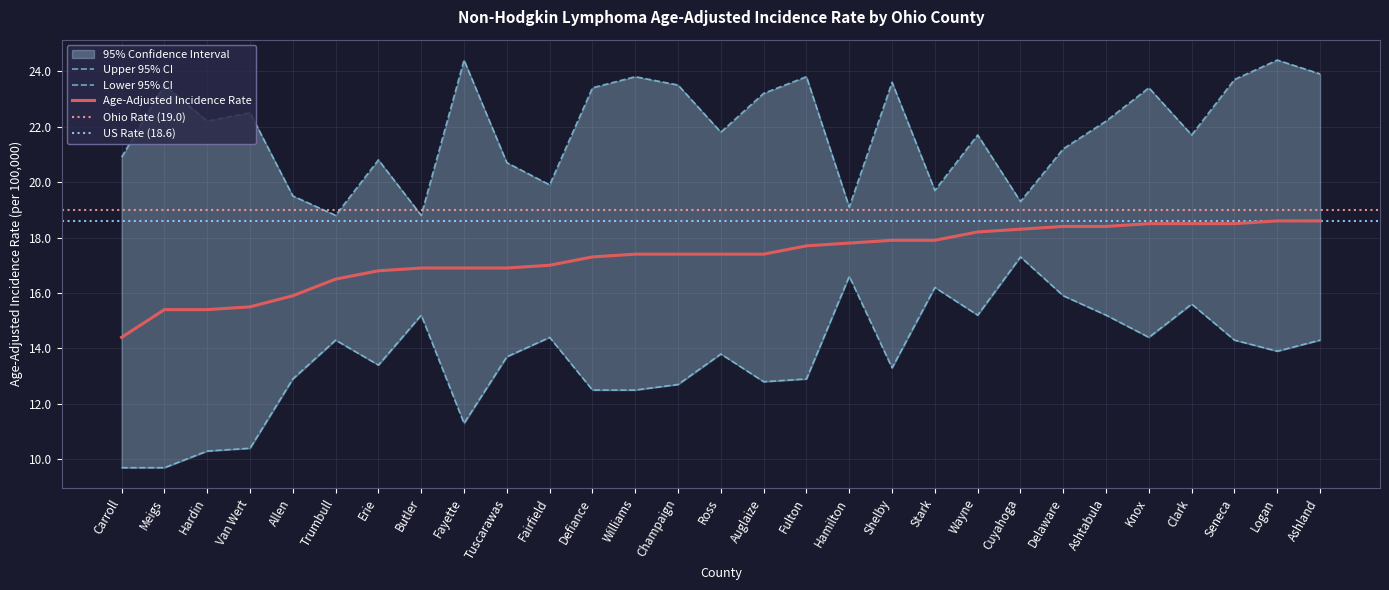

Is it true that Upper 95% CI equals 22.2 at Hardin?

True